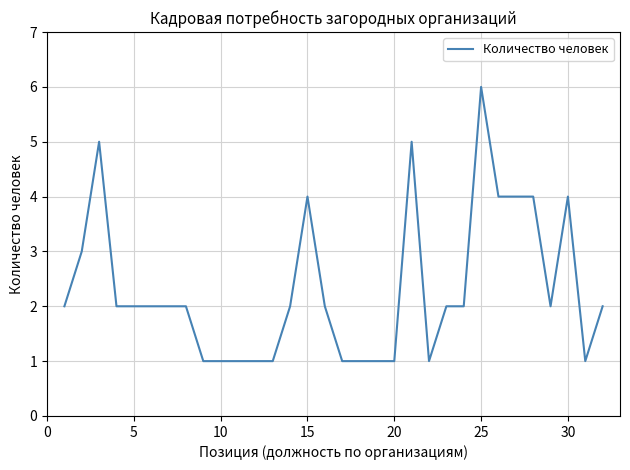

What is the difference between the maximum and minimum values?

5